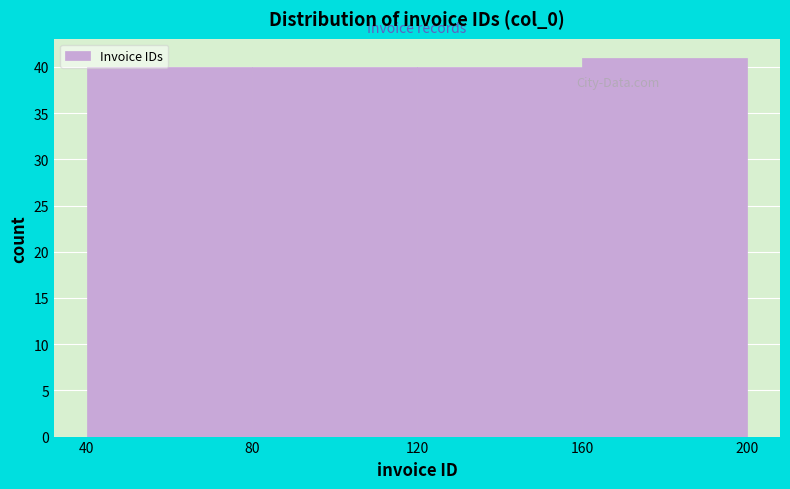

Reading left to right, list every bar in this chart as the range it spans on the x-axis followed by its height. The values are not printed on the chart, so give them approximately, as read against the axis.

40 to 80: 40
80 to 120: 40
120 to 160: 40
160 to 200: 41